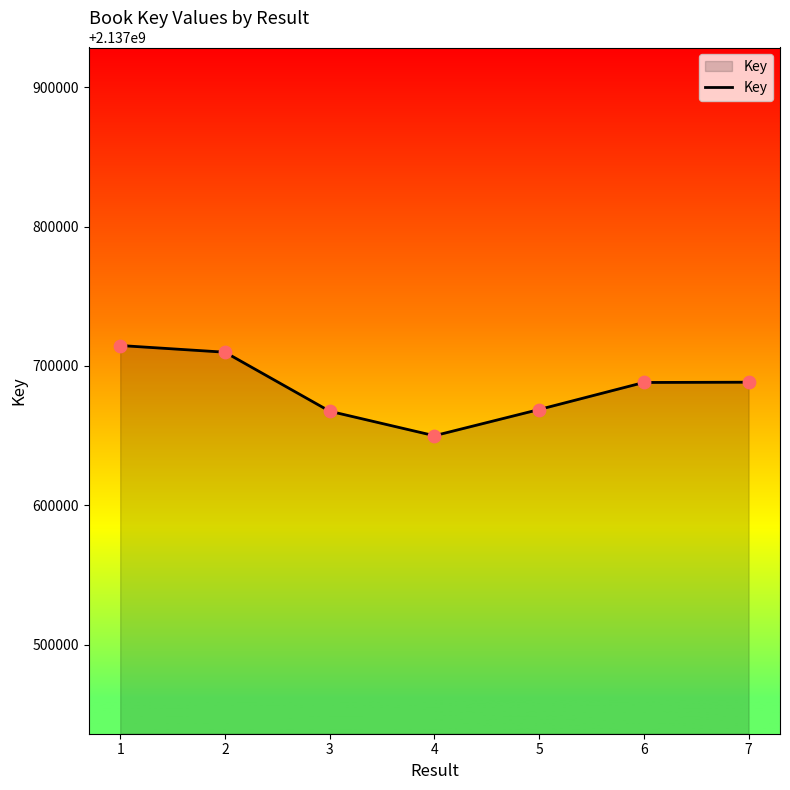

What is the ratio of the value at 7 to the value at 2?

1.0